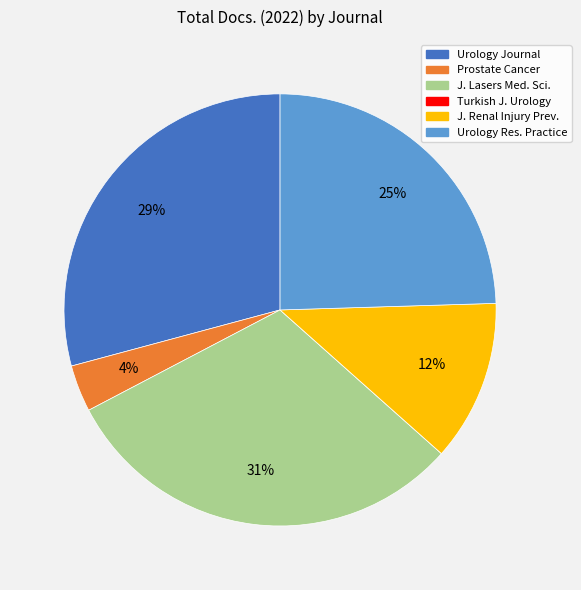

To the nearest percent, what is the difference between the largest and smallest slice percentages?

31%